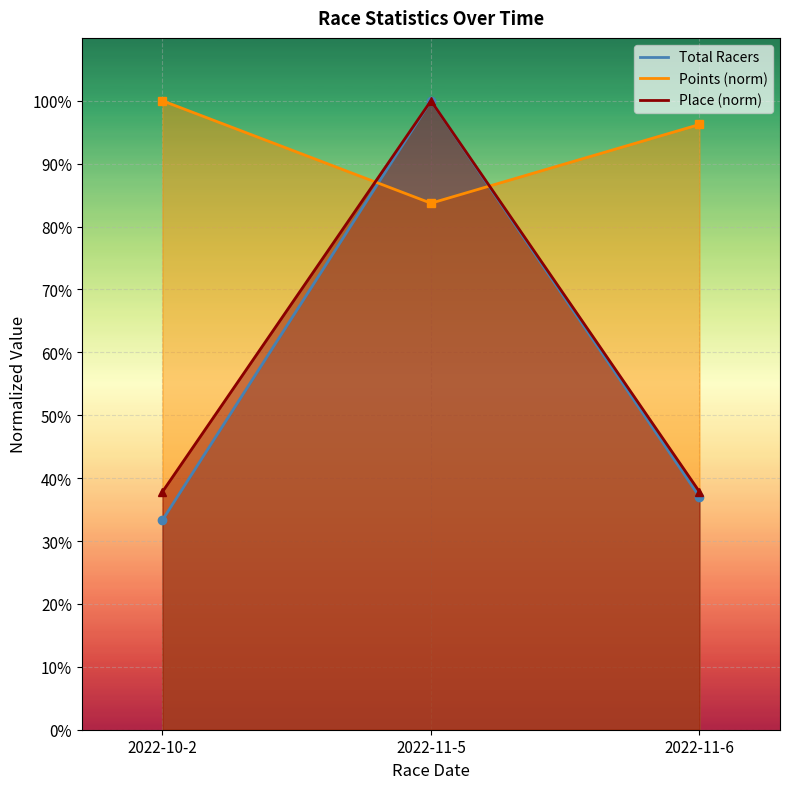

What is the difference between the Total Racers values at 2022-10-2 and 2022-11-5?

0.7